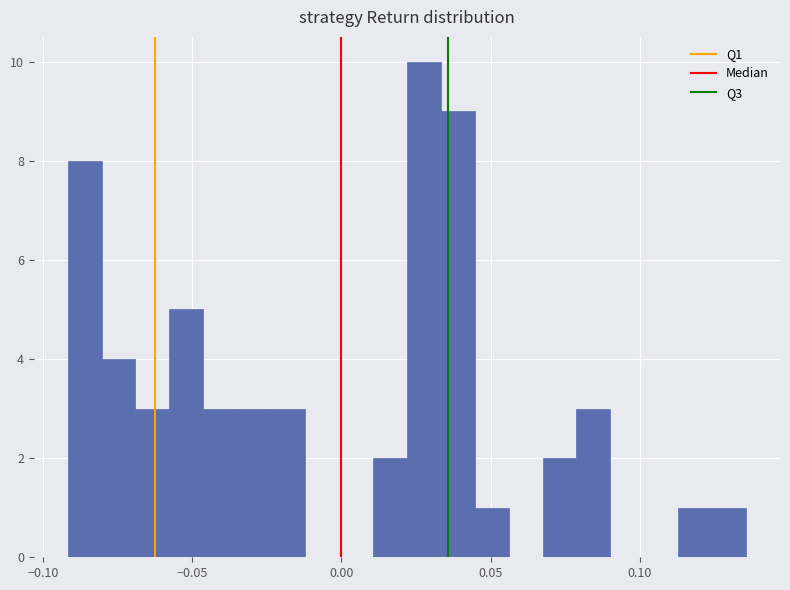

Read against the x-axis, roughly where is the centre of the tallest bar?

0.030